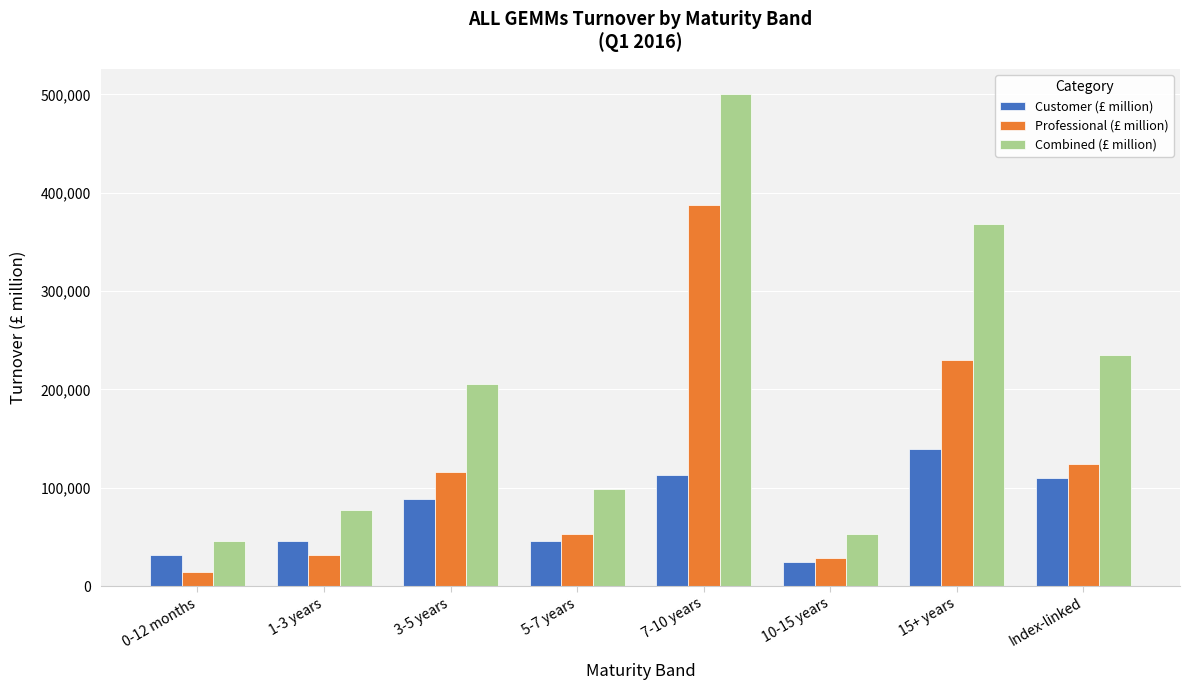

At which label does Combined (£ million) first exceed 204929?

3-5 years